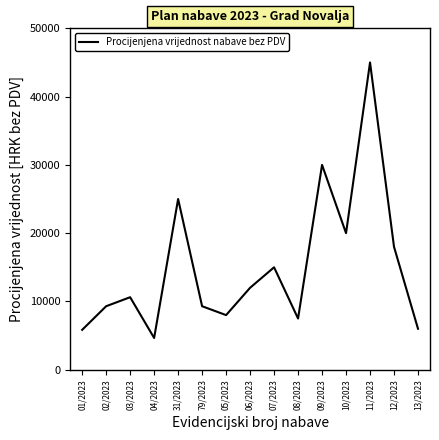

What is the maximum value shown in the chart?

45000